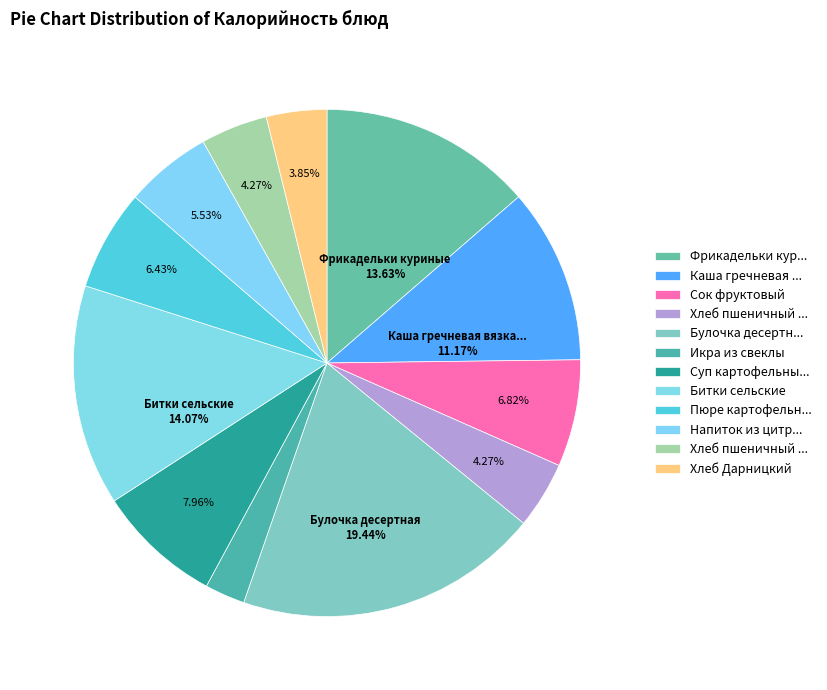

How many segments does this pie chart have?

12